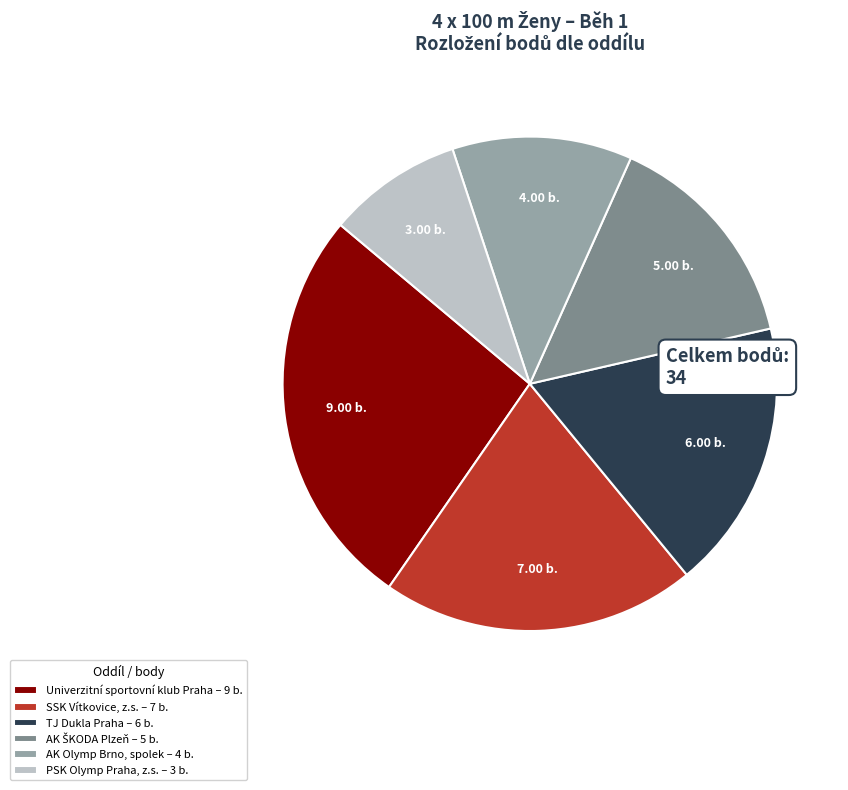

Is there any slice that represents more than half of the pie?

No